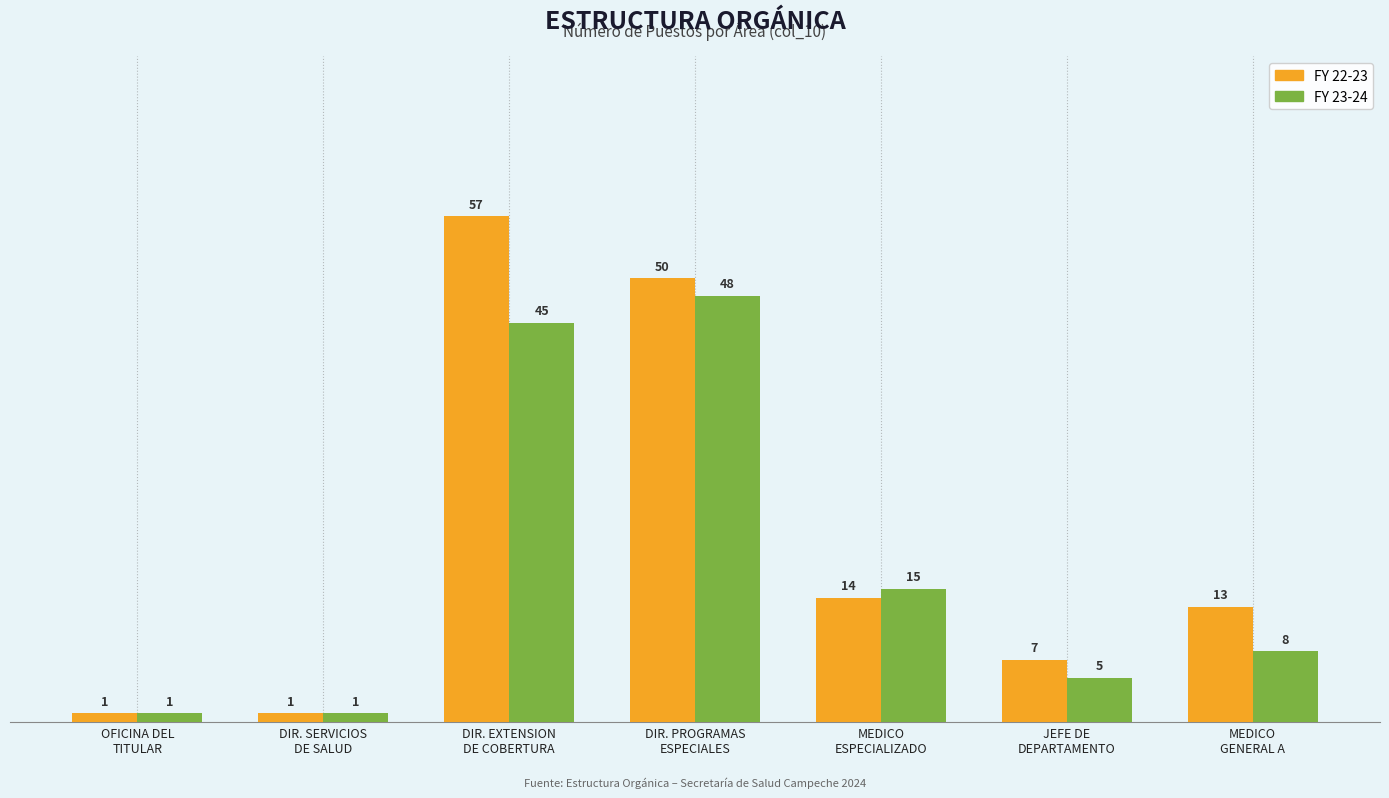

Which series has the largest total across all categories?

FY 22-23